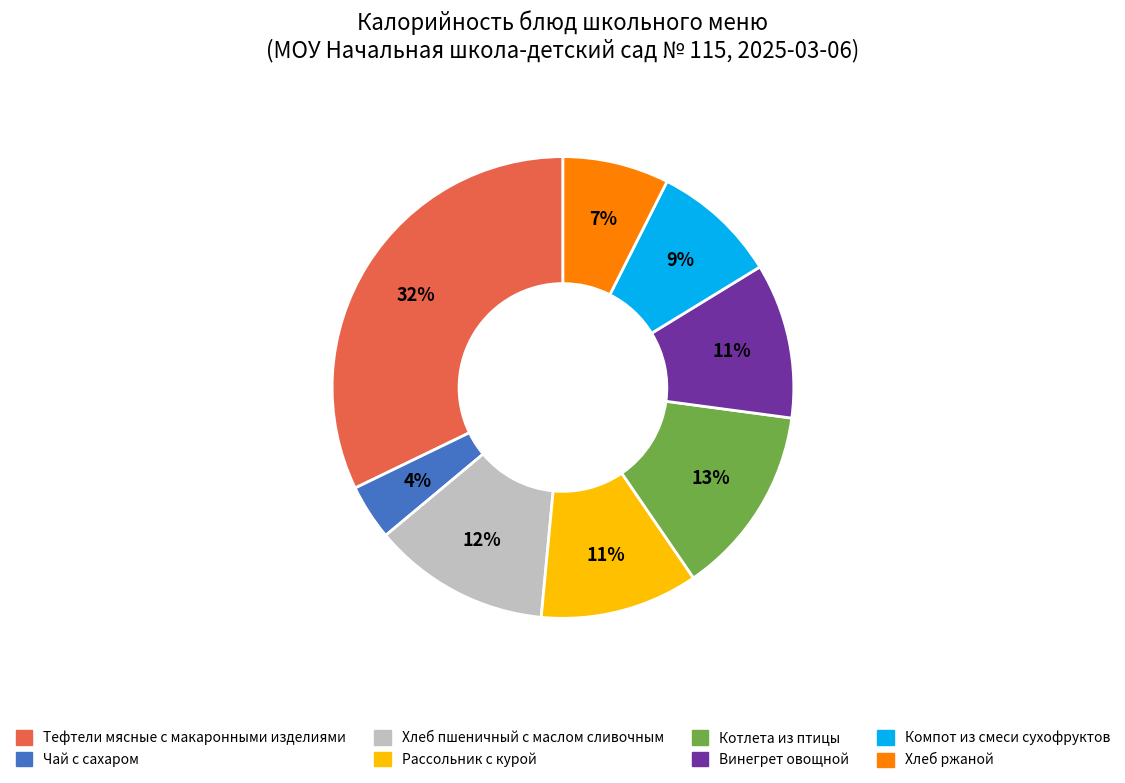

To the nearest percent, what is the average slice percentage?

12%